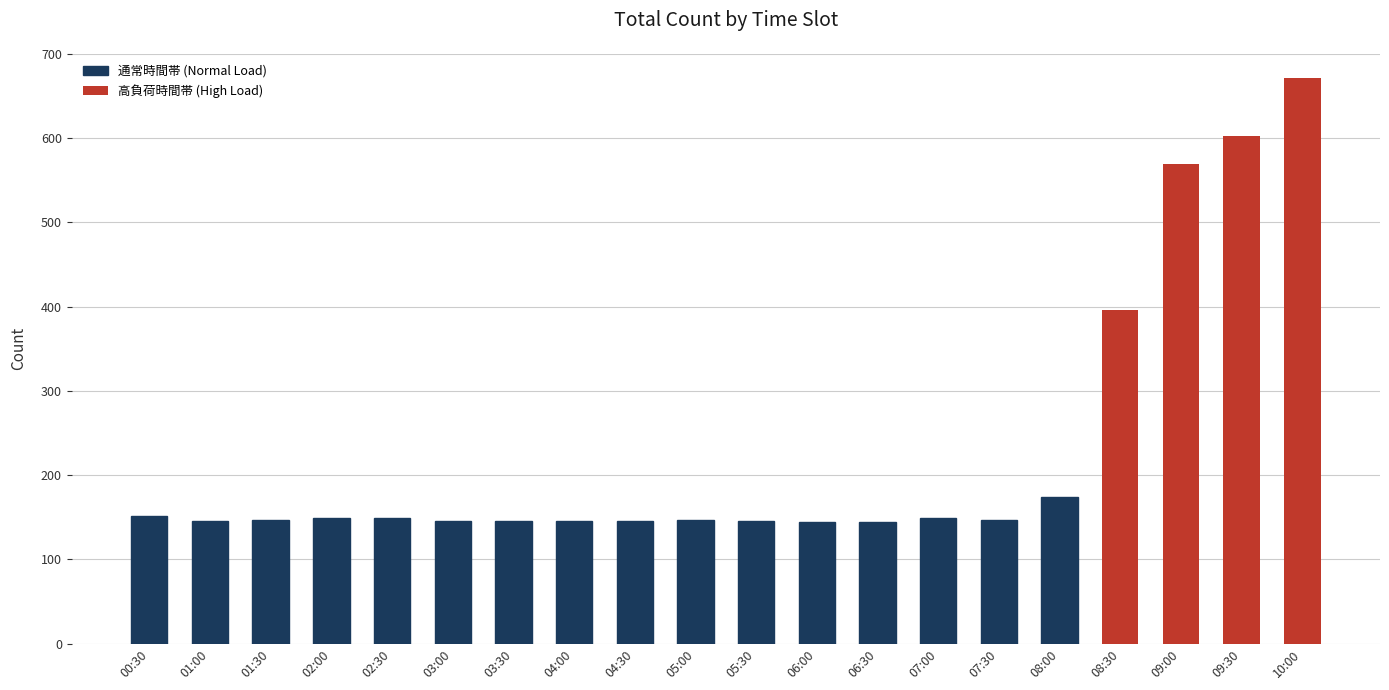

What is the difference between the second highest and minimum values?

459